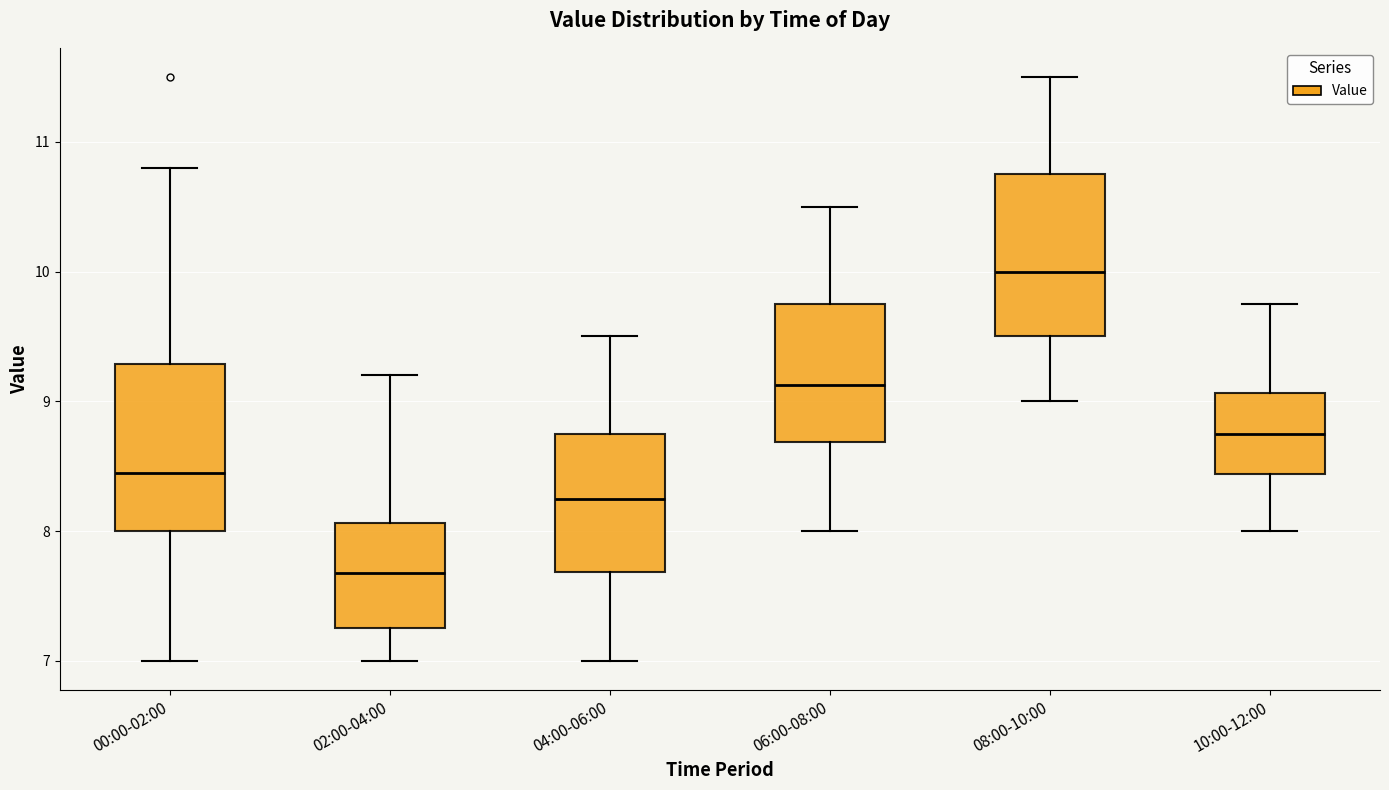

Reading left to right, transcribe this box plot: for each box, give where its median line is, the range the box spans, and where its two whiskers end, as read against the y-axis. The values are not printed on the chart, so give them approximately, as read against the axis.

00:00-02:00: median 8.5, box 8.0 to 9.3, whiskers 7.0 to 10.8
02:00-04:00: median 7.7, box 7.3 to 8.1, whiskers 7.0 to 9.2
04:00-06:00: median 8.3, box 7.7 to 8.8, whiskers 7.0 to 9.5
06:00-08:00: median 9.1, box 8.7 to 9.8, whiskers 8.0 to 10.5
08:00-10:00: median 10.0, box 9.5 to 10.8, whiskers 9.0 to 11.5
10:00-12:00: median 8.8, box 8.4 to 9.1, whiskers 8.0 to 9.8